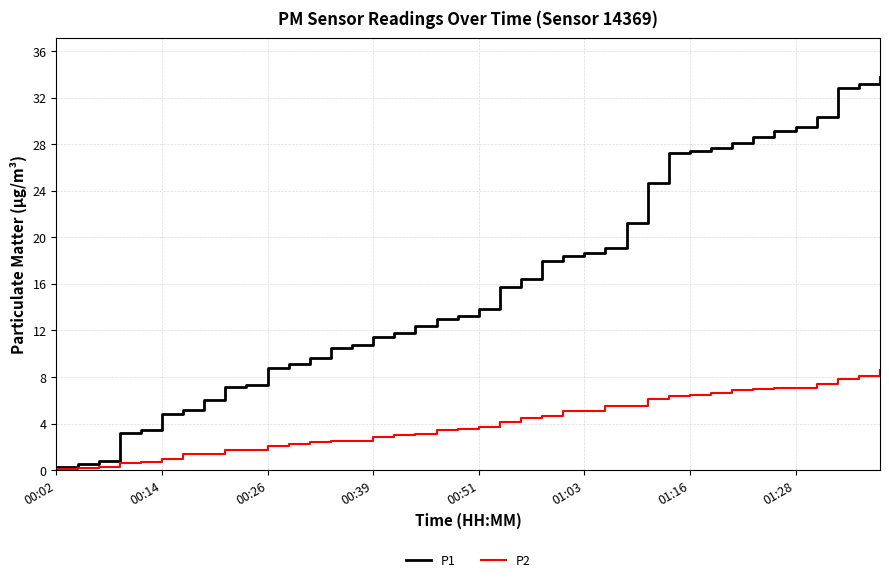

Which series has the largest total across all categories?

P1